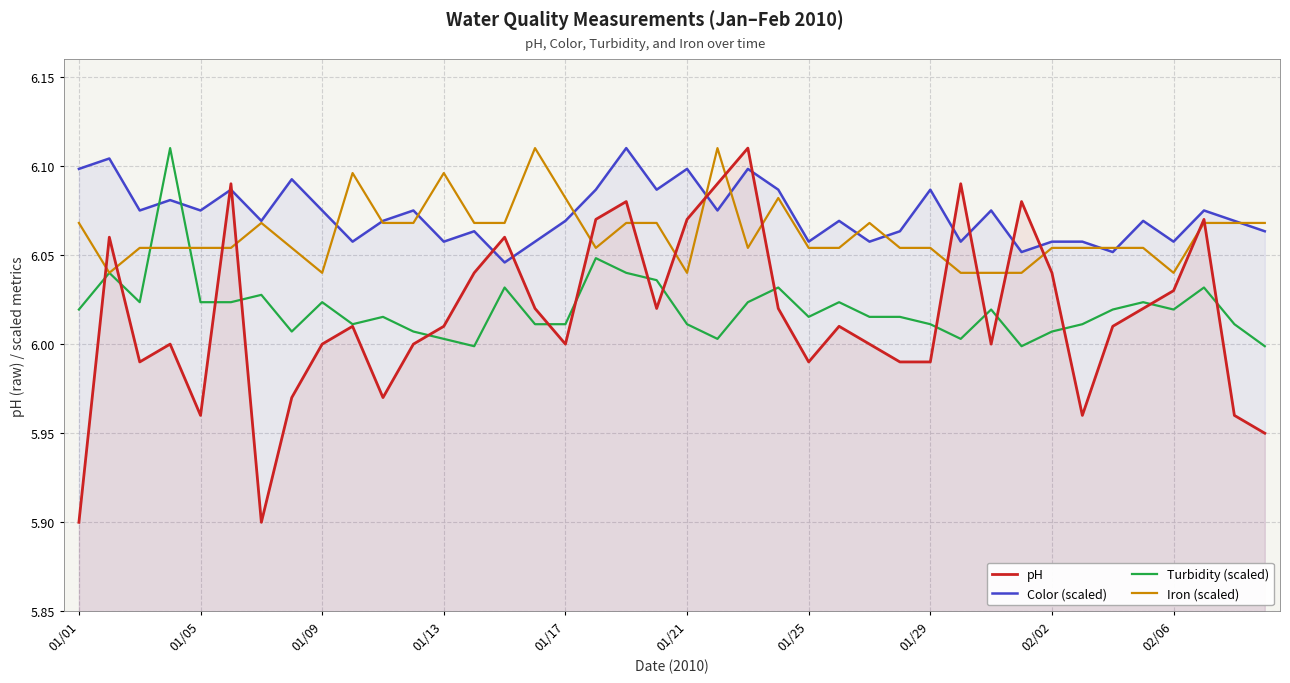

Which series has the widest spread of values?

pH